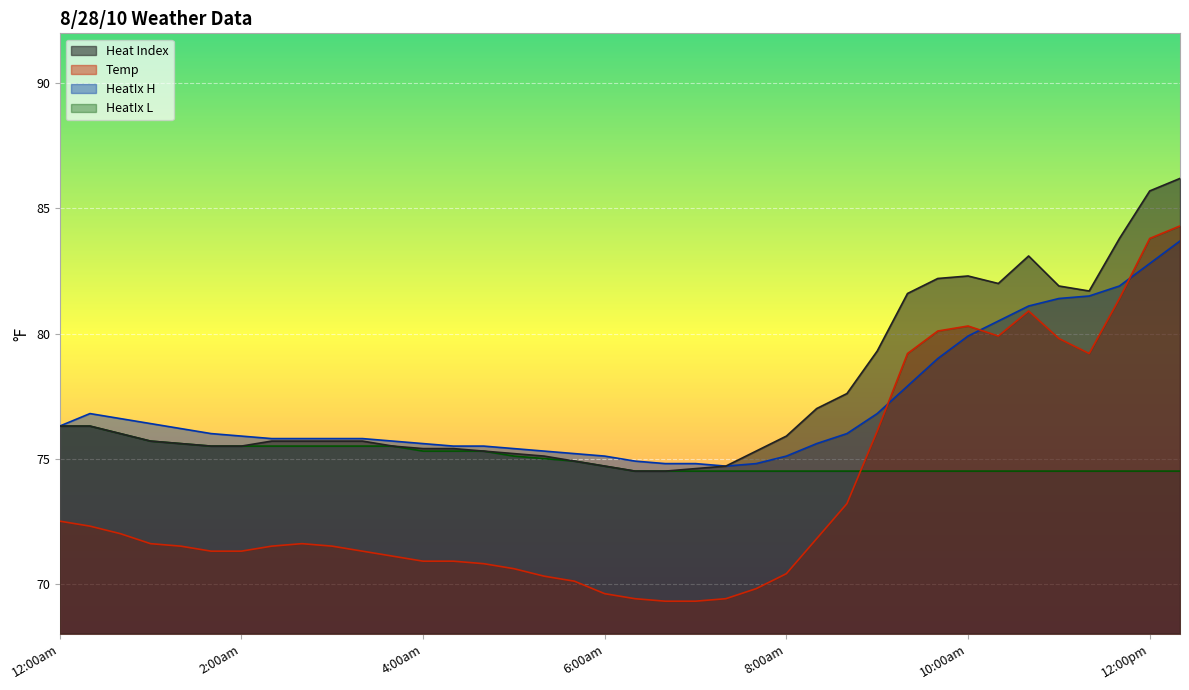

List the labels in order of Temp value, smallest first.

6:40am, 7:00am, 6:20am, 7:20am, 6:00am, 7:40am, 5:40am, 5:20am, 8:00am, 5:00am, 4:40am, 4:00am, 4:20am, 3:40am, 1:40am, 2:00am, 3:20am, 1:20am, 2:20am, 3:00am, 1:00am, 2:40am, 8:20am, 12:40am, 12:20am, 12:00am, 8:40am, 9:00am, 9:20am, 11:20am, 11:00am, 10:20am, 9:40am, 10:00am, 10:40am, 11:40am, 12:00pm, 12:20pm